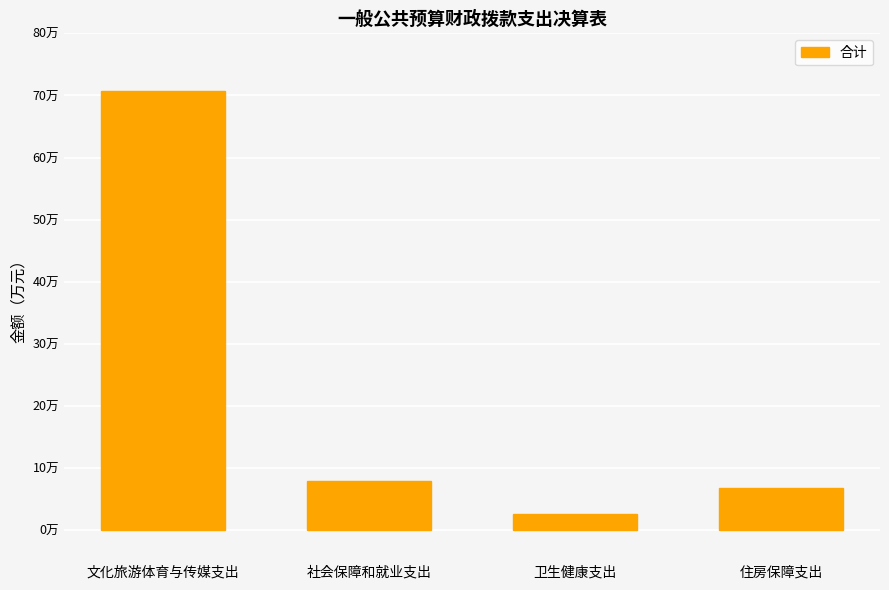

Rank the categories by value from highest to lowest.

文化旅游体育与传媒支出, 社会保障和就业支出, 住房保障支出, 卫生健康支出